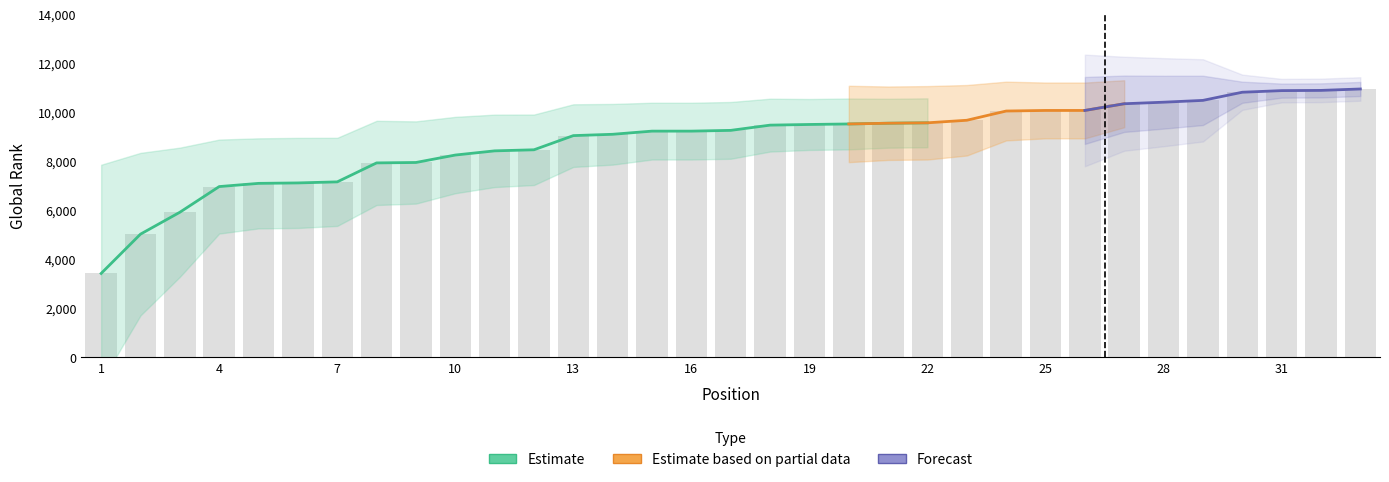

At which category does the chart reach its peak across all series?

33